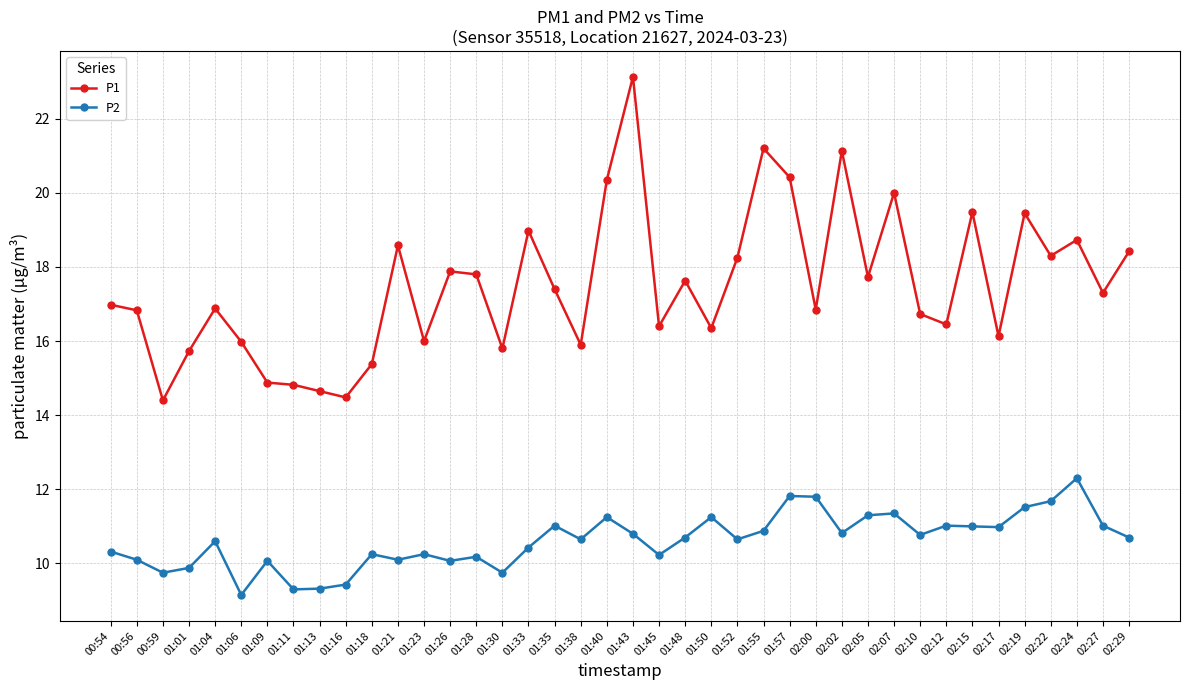

Which series has the largest range (max minus min)?

P1